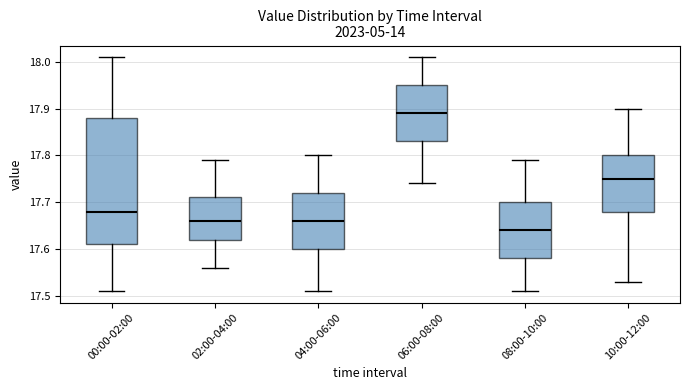

Reading left to right, read every box against the y-axis: the position of its median line, the range the box covers, and the ends of its whiskers. The values are not printed on the chart, so give them approximately, as read against the axis.

00:00-02:00: median 17.68, box 17.61 to 17.88, whiskers 17.51 to 18.01
02:00-04:00: median 17.66, box 17.62 to 17.71, whiskers 17.56 to 17.79
04:00-06:00: median 17.66, box 17.60 to 17.72, whiskers 17.51 to 17.80
06:00-08:00: median 17.89, box 17.83 to 17.95, whiskers 17.74 to 18.01
08:00-10:00: median 17.64, box 17.58 to 17.70, whiskers 17.51 to 17.79
10:00-12:00: median 17.75, box 17.68 to 17.80, whiskers 17.53 to 17.90